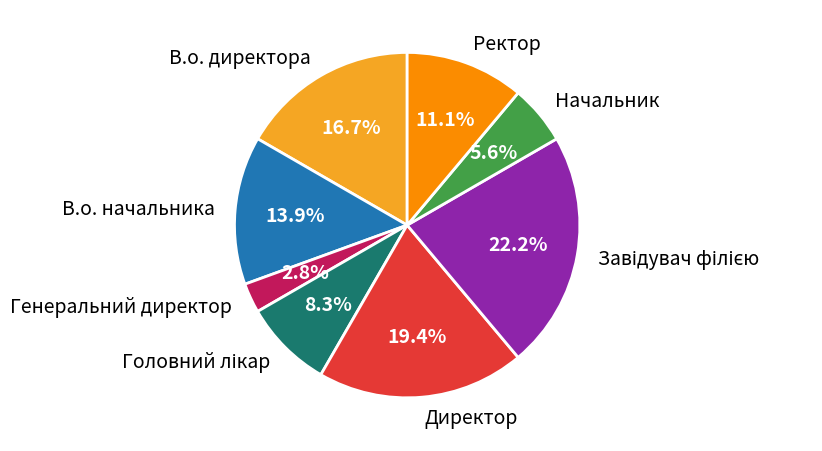

Does any single category account for the majority?

No